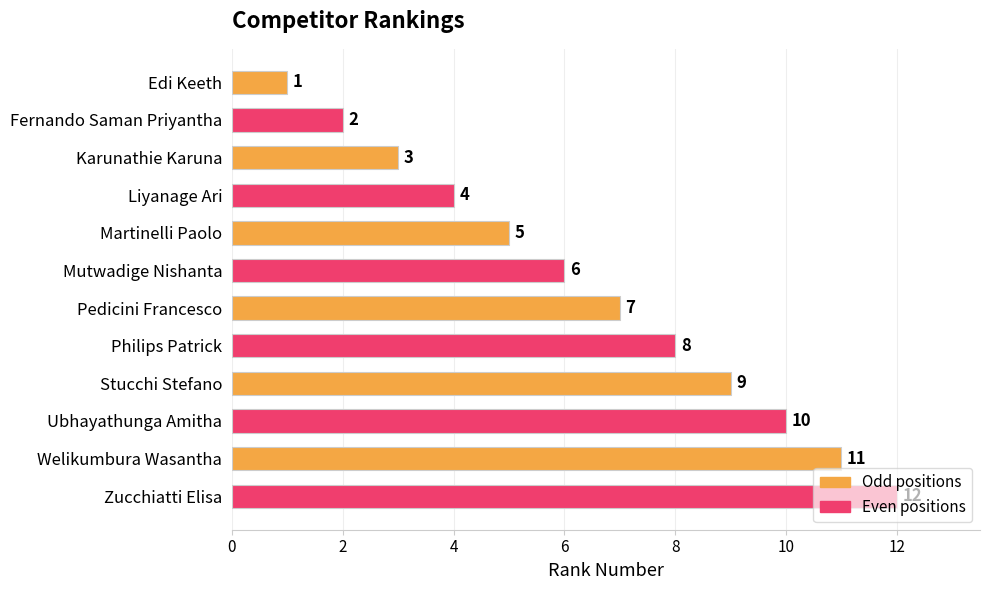

What is the ratio of the value at Pedicini Francesco to the value at Fernando Saman Priyantha?

3.5